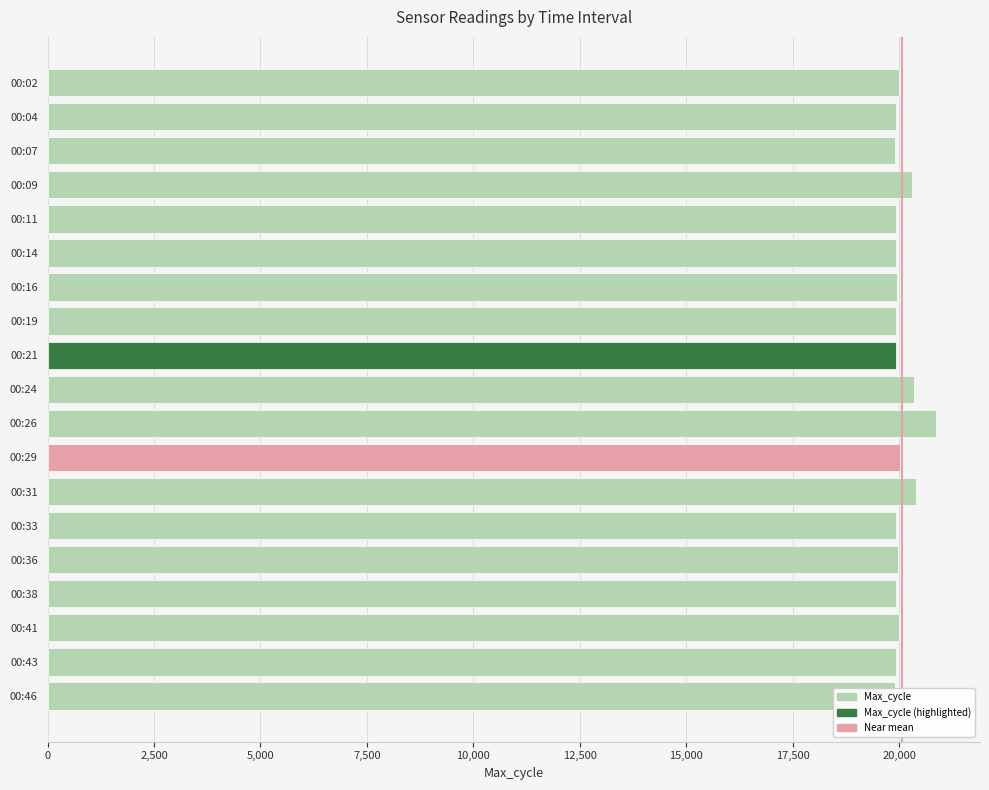

How many bars are there in total?

19